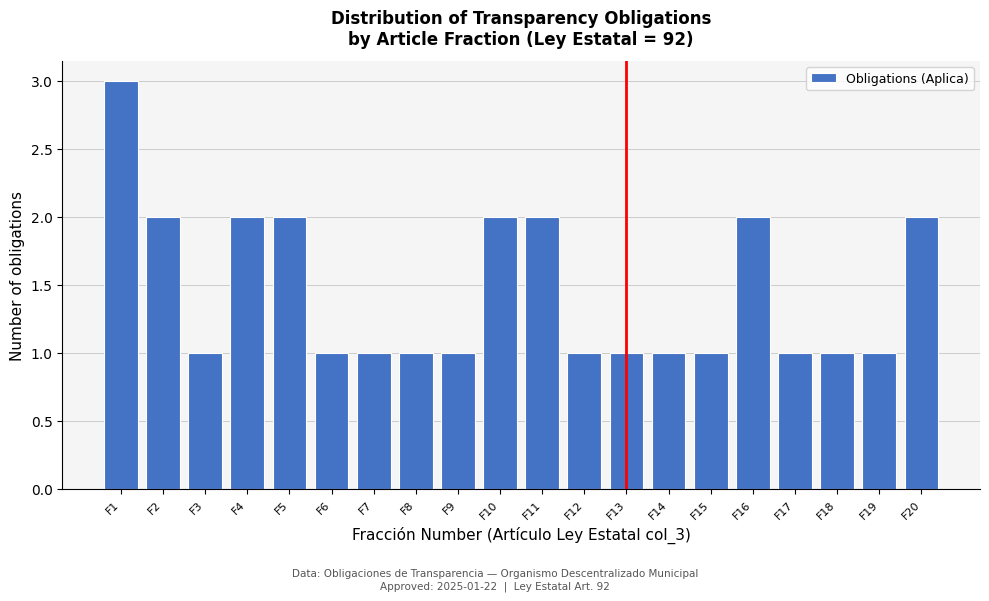

Reading left to right, transcribe all the data shown in this chart.

3	2	1	2	2	1	1	1	1	2	2	1	1	1	1	2	1	1	1	2